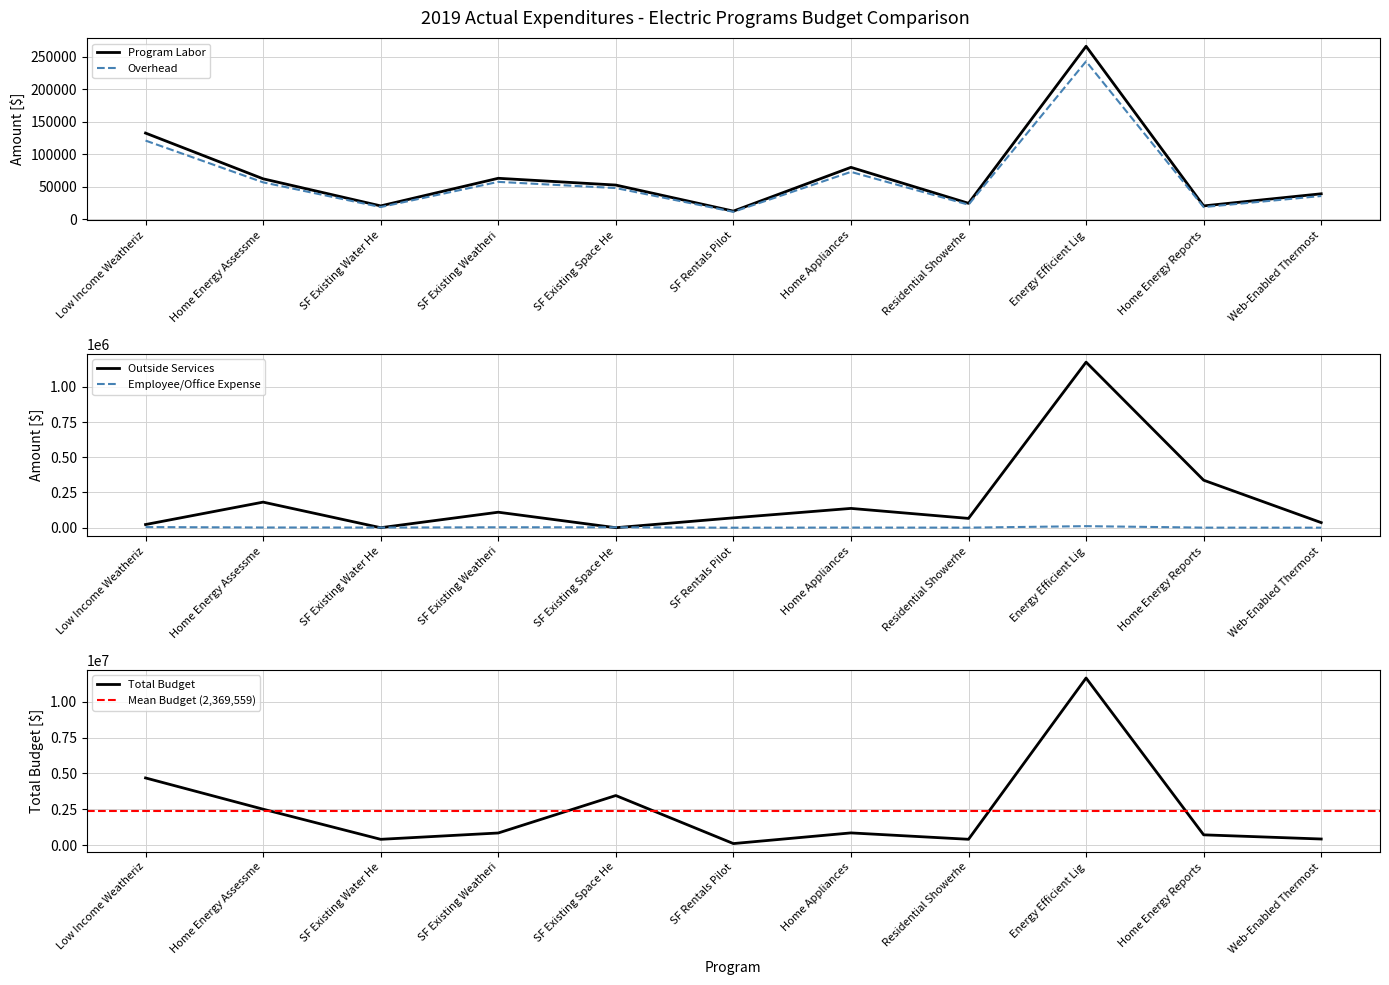

Is the value of Program Labor at SF Rentals Pilot greater than the value of Overhead at Home Energy Assessme?

No